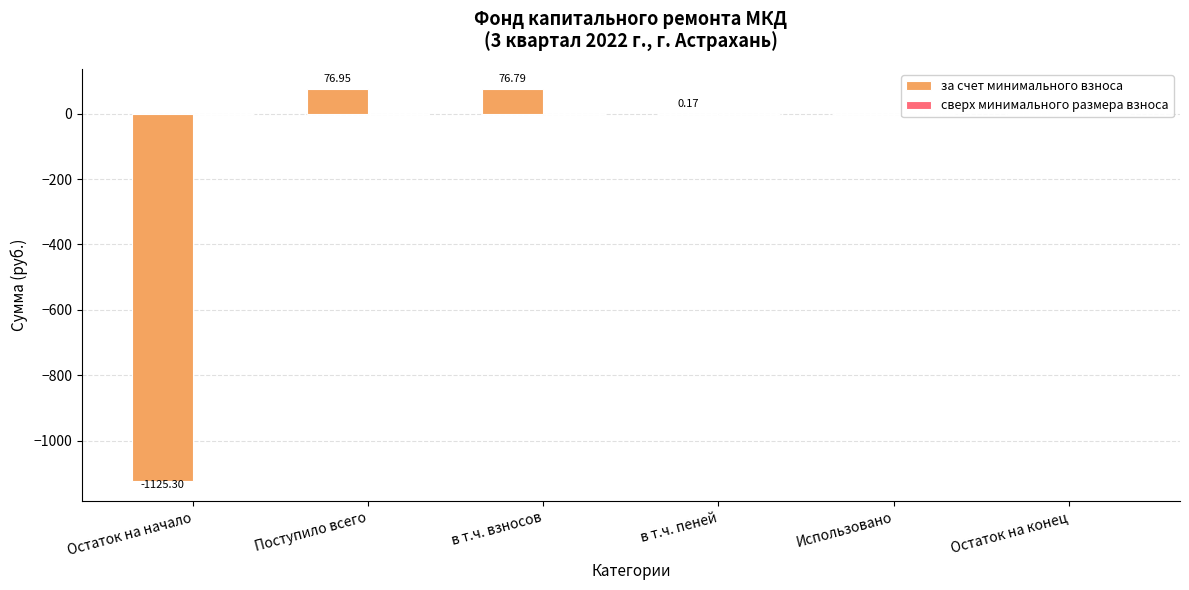

Which has a higher value, Остаток на конец or в т.ч. взносов?

в т.ч. взносов